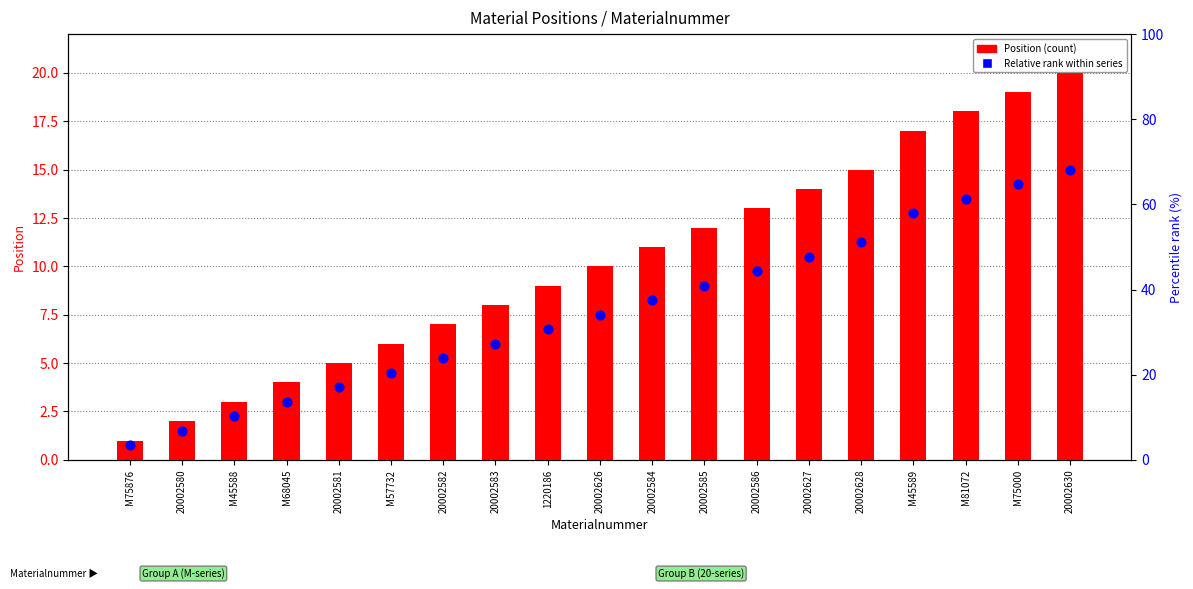

Which series has the largest total across all categories?

Position (count)